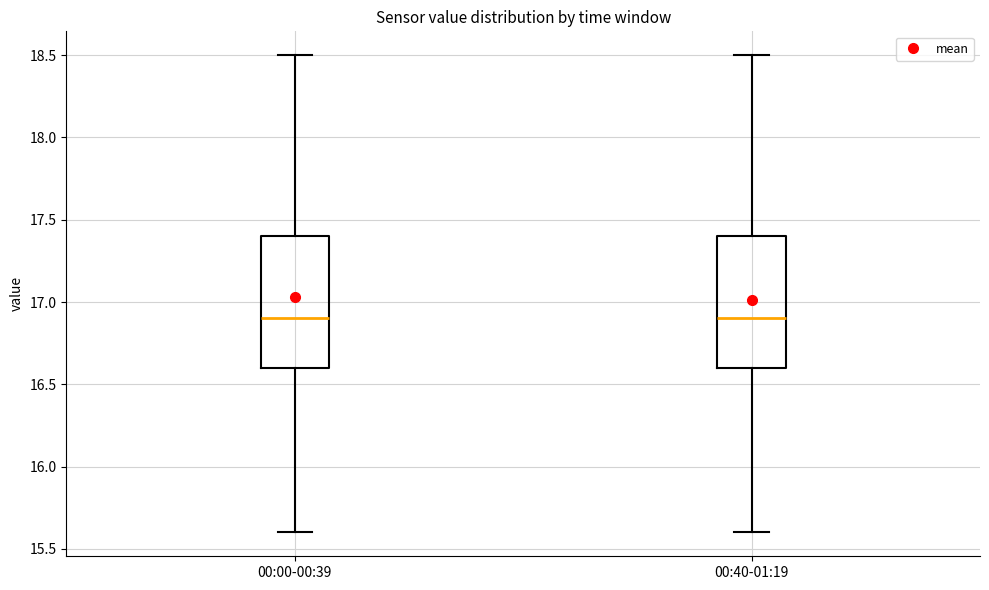

Reading left to right, read every box against the y-axis: the position of its median line, the range the box covers, and the ends of its whiskers. The values are not printed on the chart, so give them approximately, as read against the axis.

00:00-00:39: median 16.9, box 16.6 to 17.4, whiskers 15.6 to 18.5
00:40-01:19: median 16.9, box 16.6 to 17.4, whiskers 15.6 to 18.5